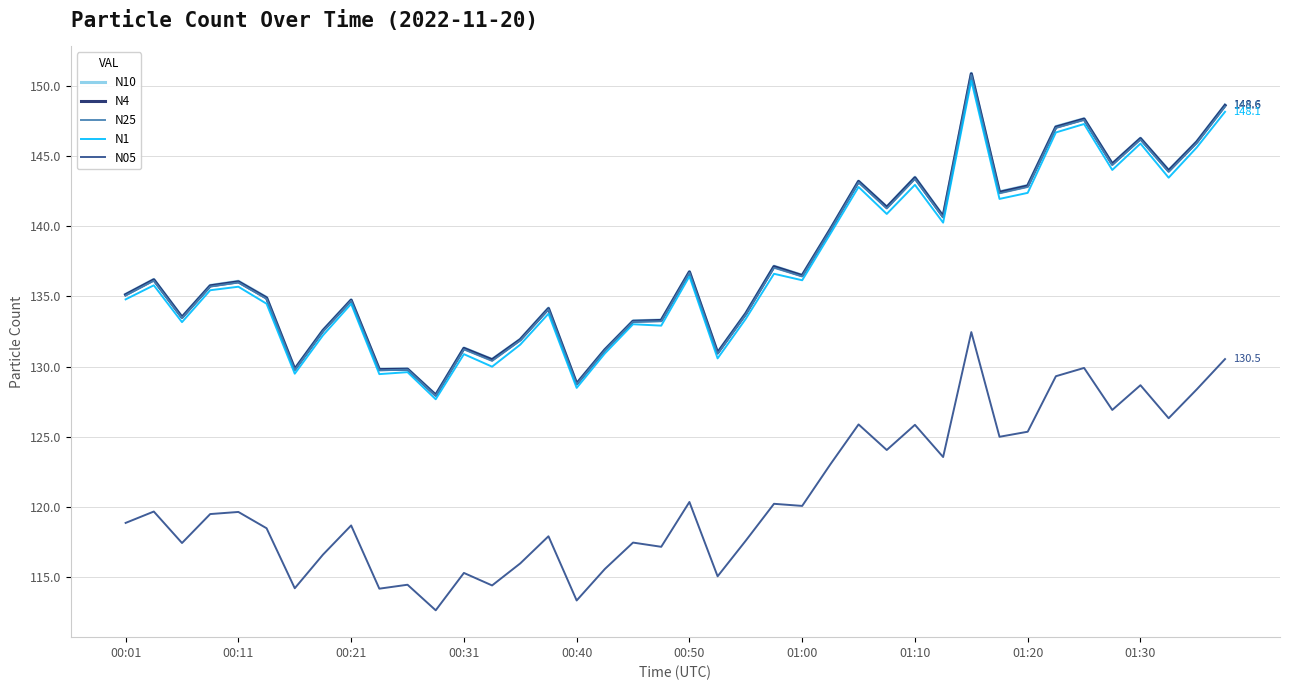

Which series has the largest range (max minus min)?

N10